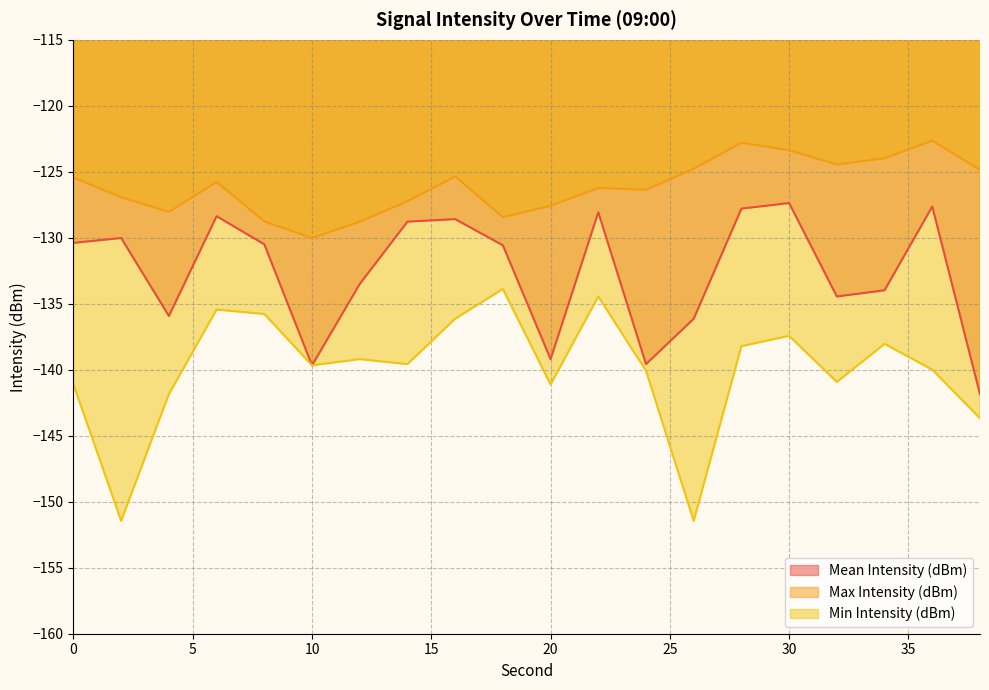

Which series changed the most between 14 and 32?

Mean Intensity (dBm)